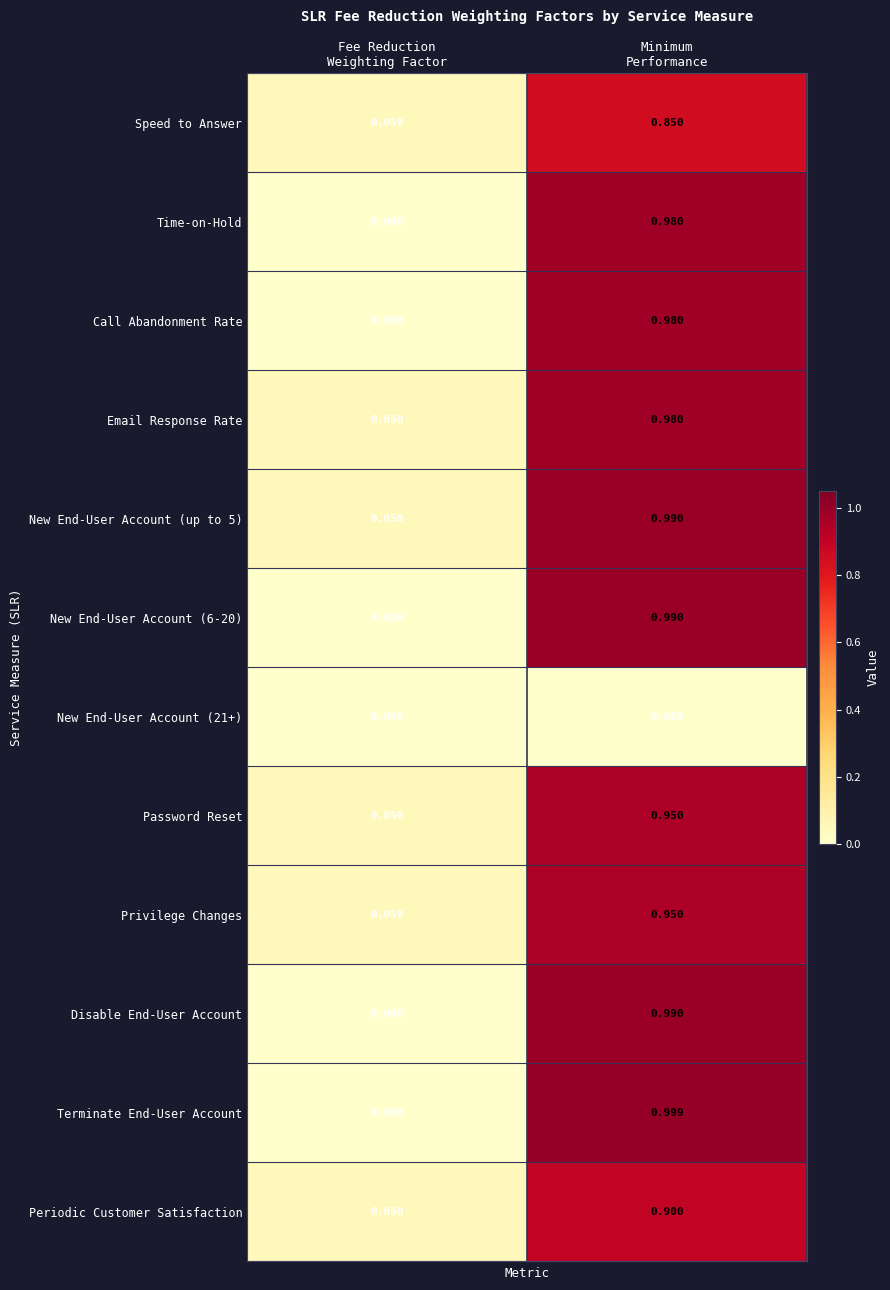

What is the total value across all series at Minimum
Performance?

10.6